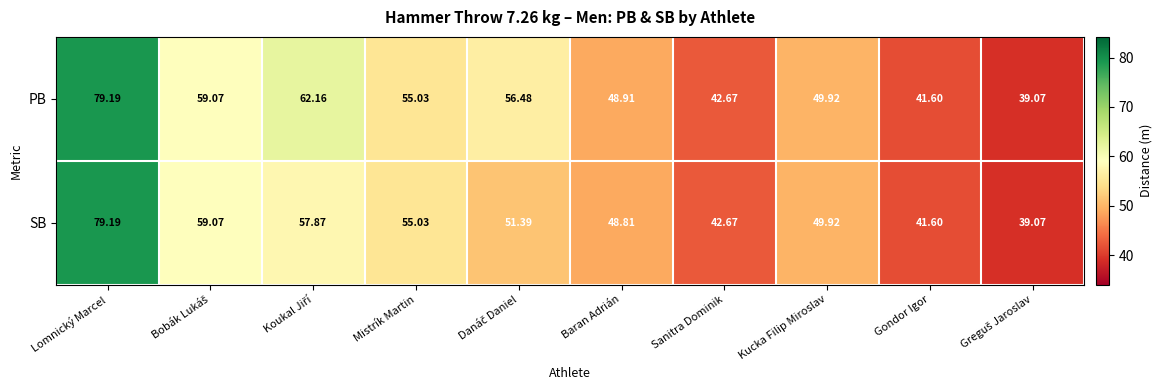

Rank the series by their average value, from lowest to highest.

SB, PB